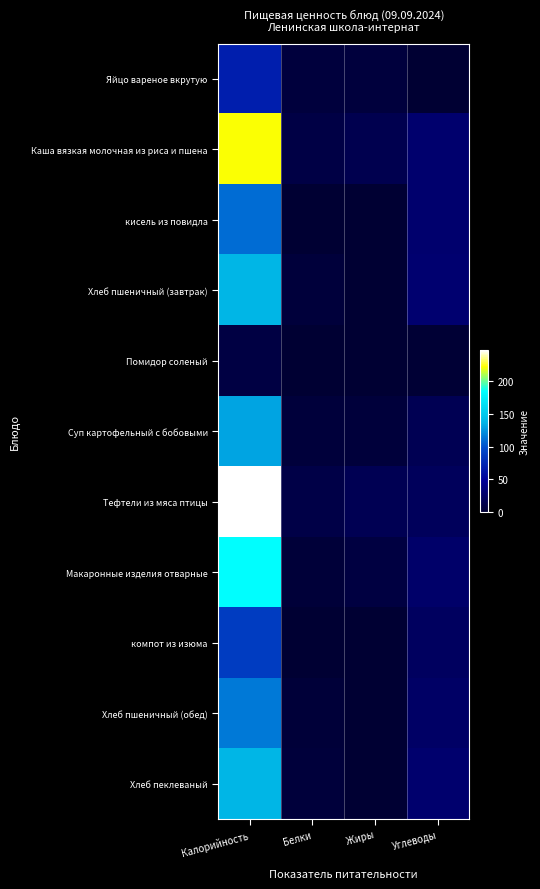

What is the total value across all series at Белки?

46.3